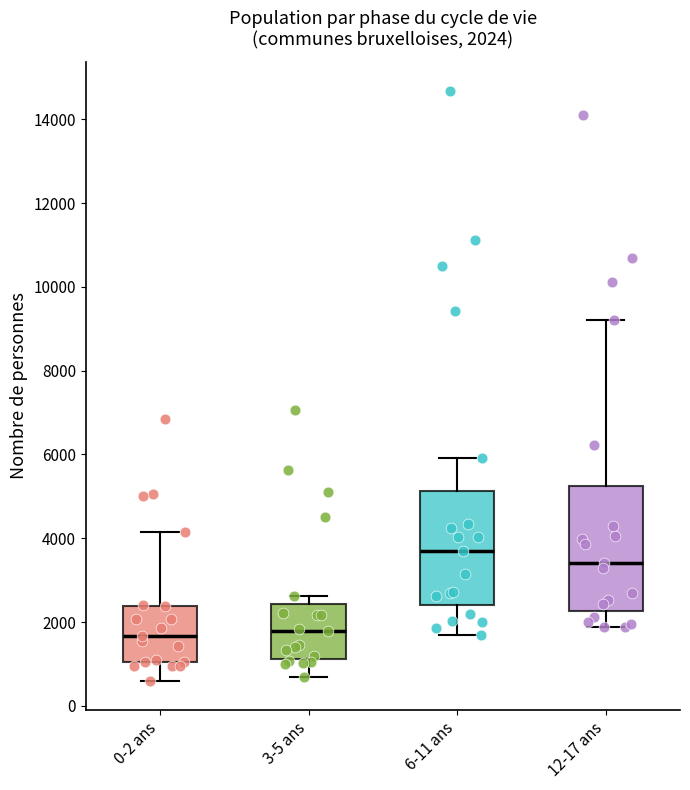

Which box is the tallest, from its lower edge to its upper edge?

12-17 ans